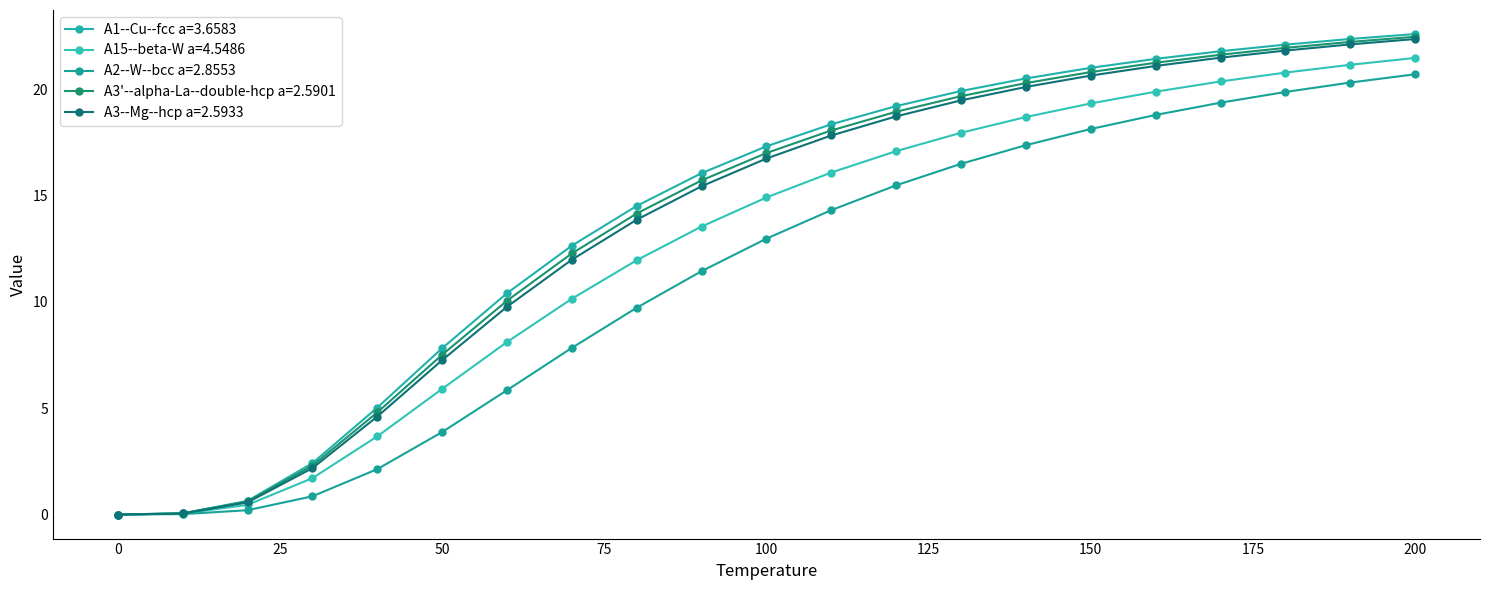

True or false: A1--Cu--fcc a=3.6583 has more than 1 points higher than both neighbors.

False